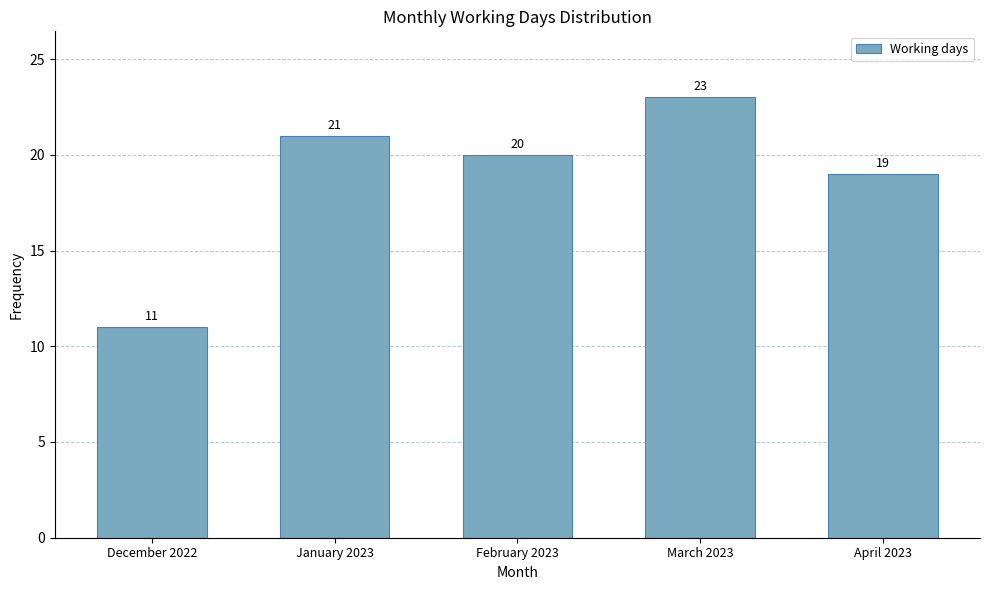

Between March 2023 and January 2023, which is larger?

March 2023